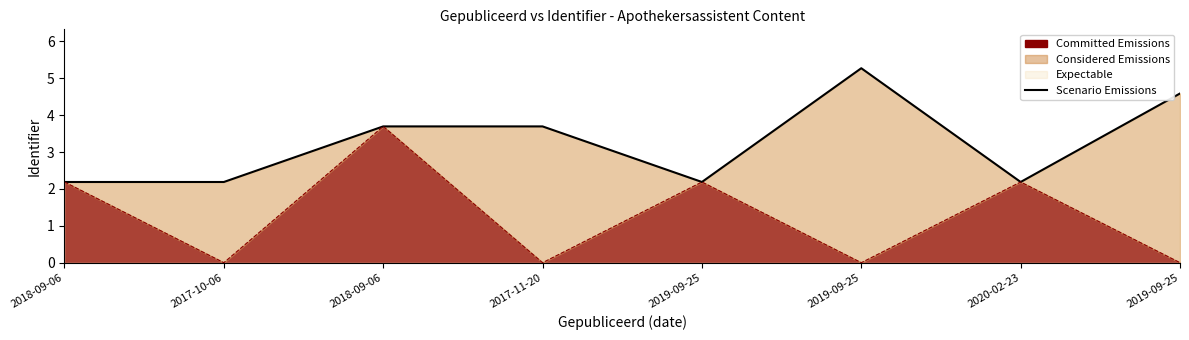

What is the label of the 6th point from the right?

2018-09-06